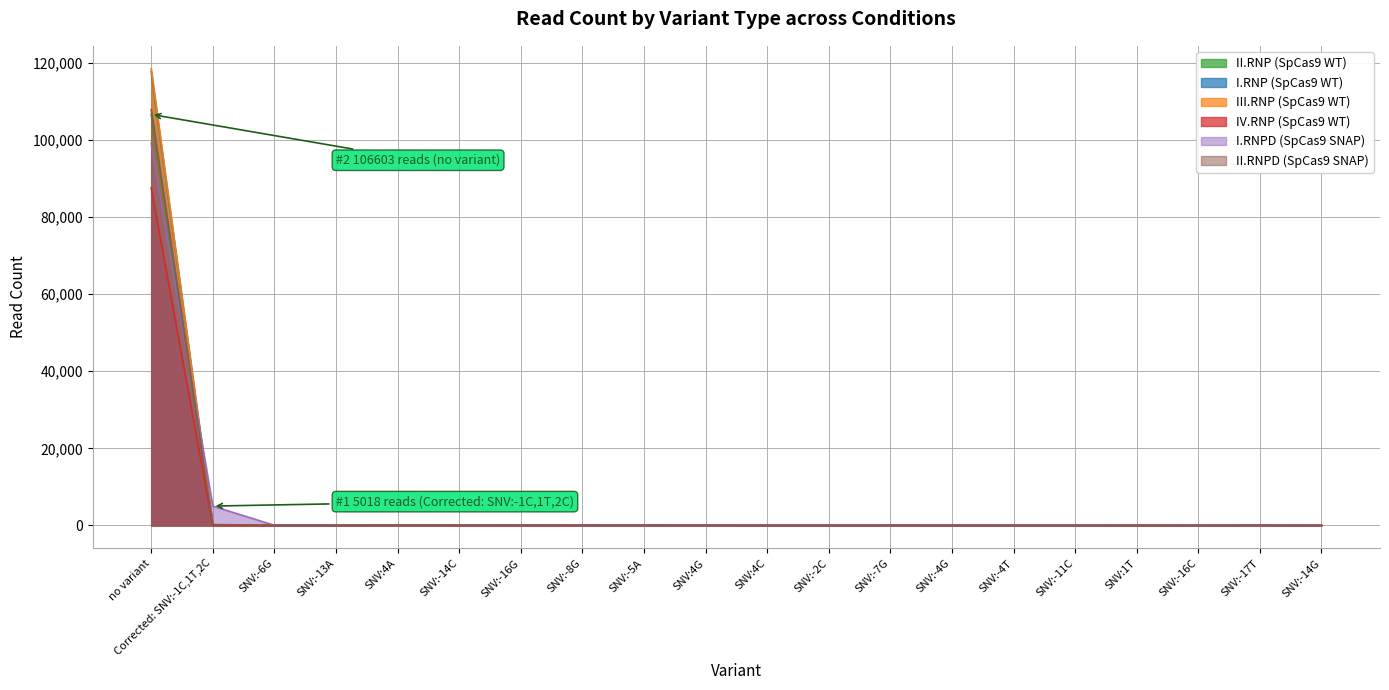

What are all the series names shown in the legend?

II.RNP (SpCas9 WT), I.RNP (SpCas9 WT), III.RNP (SpCas9 WT), IV.RNP (SpCas9 WT), I.RNPD (SpCas9 SNAP), II.RNPD (SpCas9 SNAP)